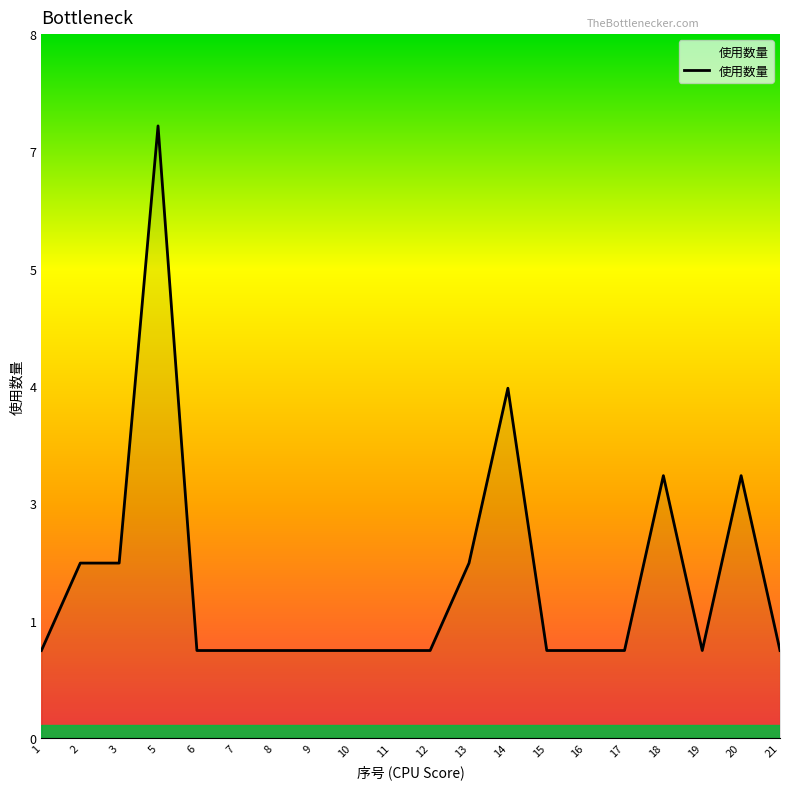

What is the difference between the second highest and second lowest values?

3